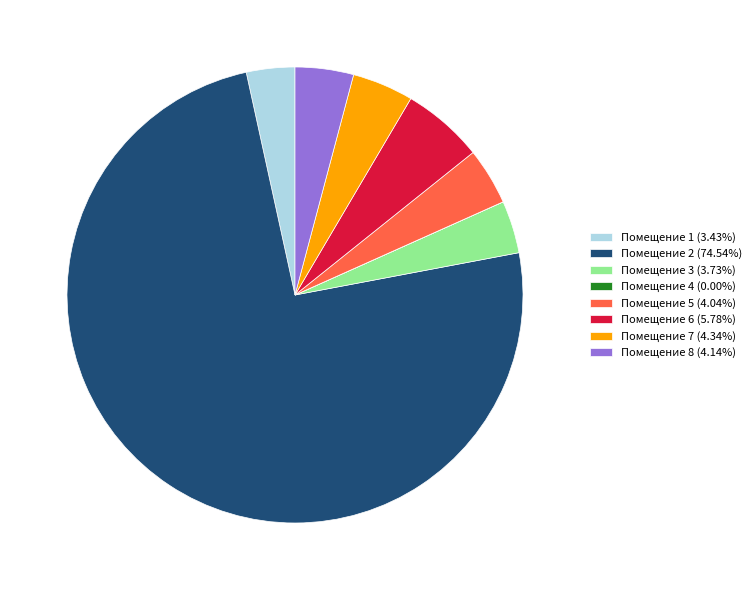

Is there any slice that represents more than half of the pie?

Yes